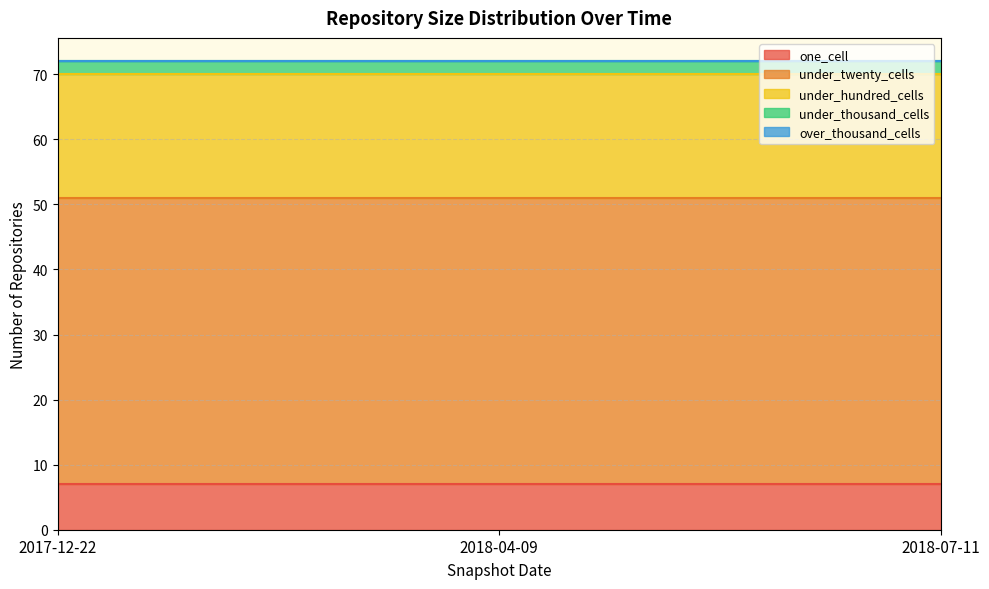

The value of under_twenty_cells at 2018-04-09 is 44. True or false?

True